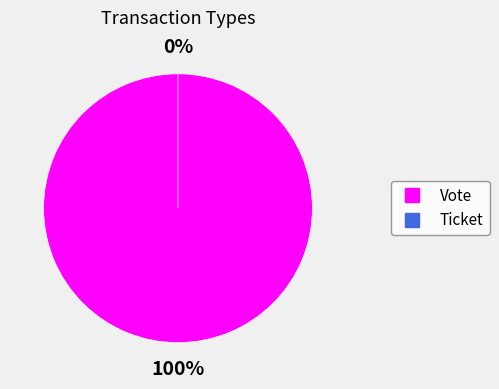

Is Vote the majority of the pie?

Yes